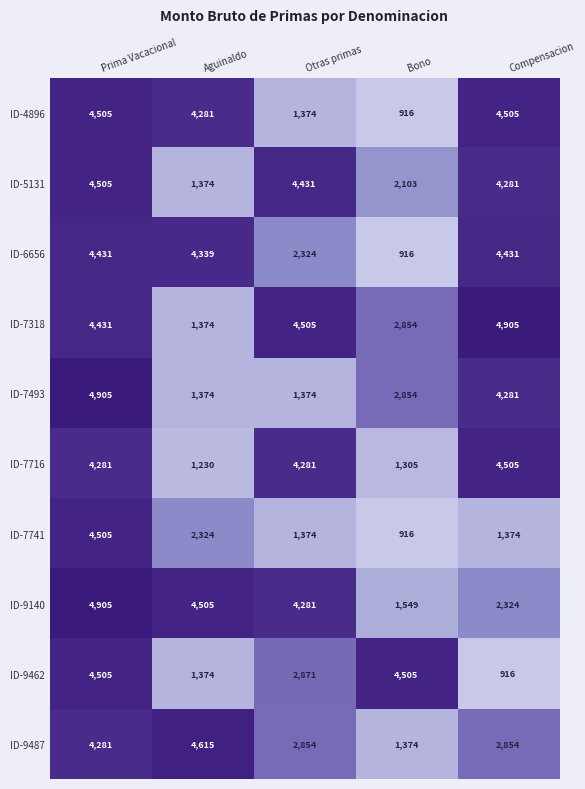

What is the difference between the second highest and minimum values in the ID-7741 series?

1408